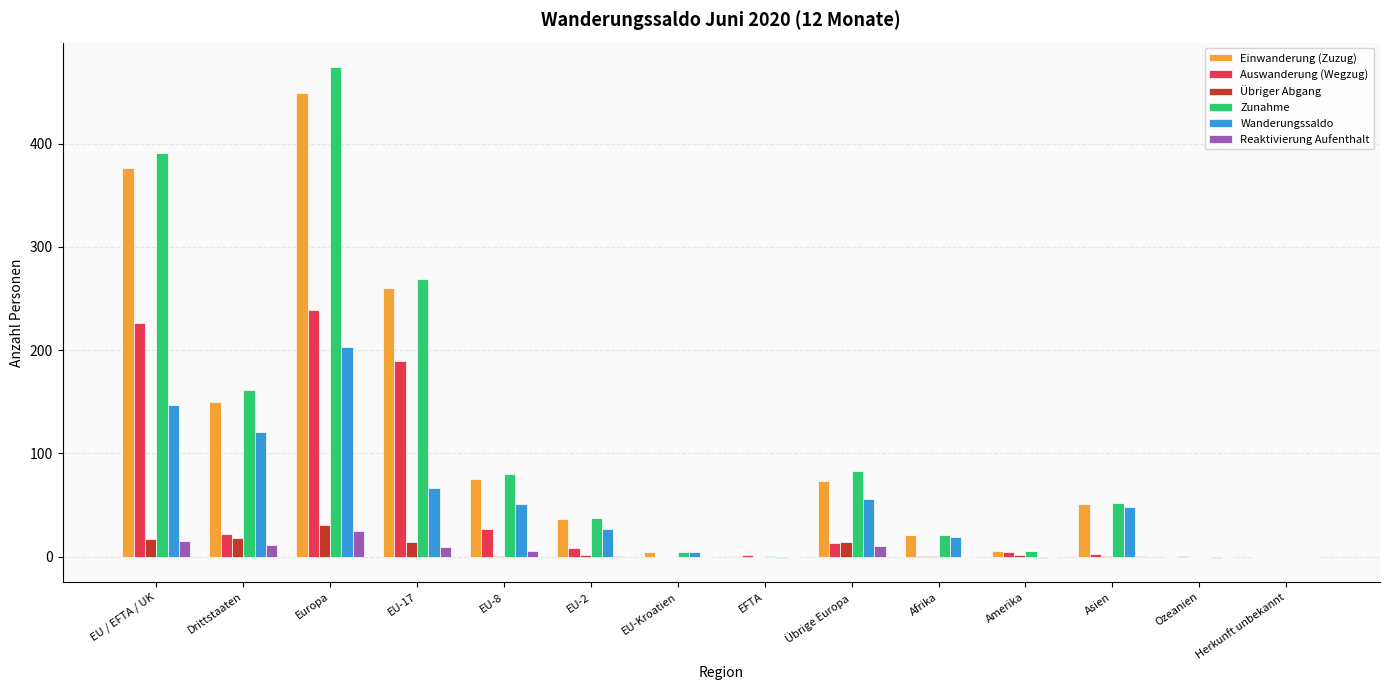

What is the greatest value displayed?

474